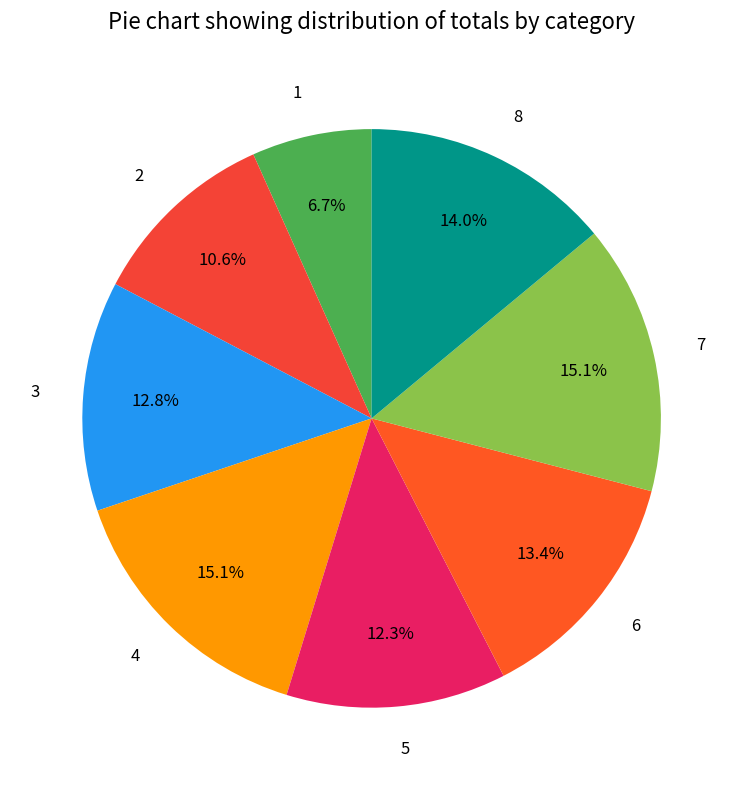

Count the number of slices in the pie.

8